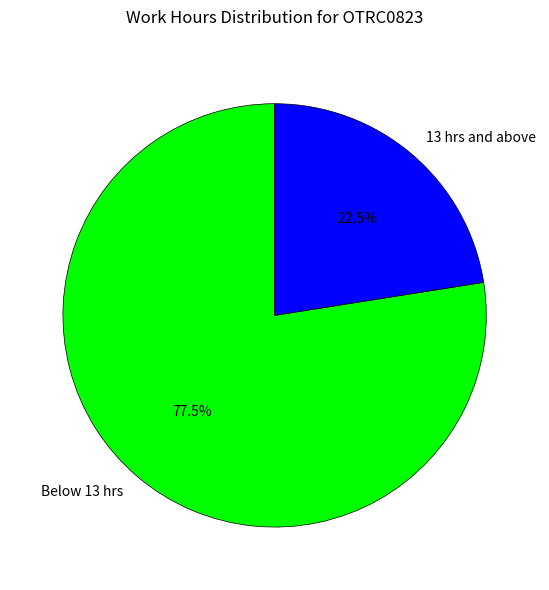

Which category has the smallest portion of the pie?

13 hrs and above